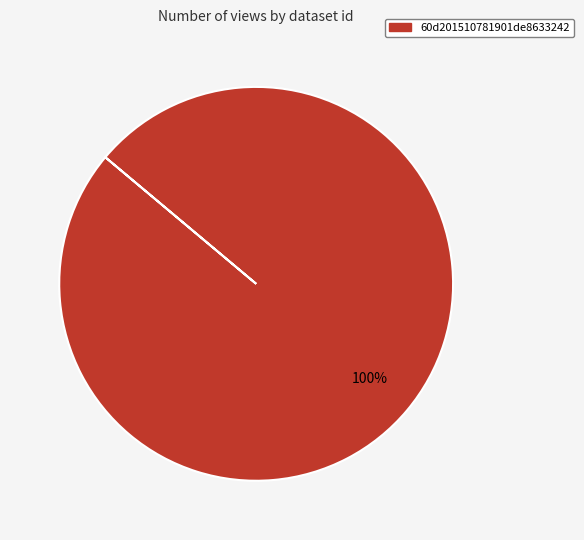

Does any single category account for the majority?

Yes